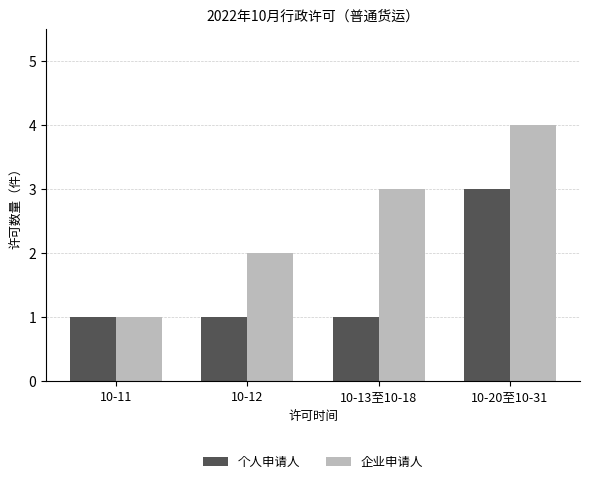

How many distinct data groups are displayed?

2